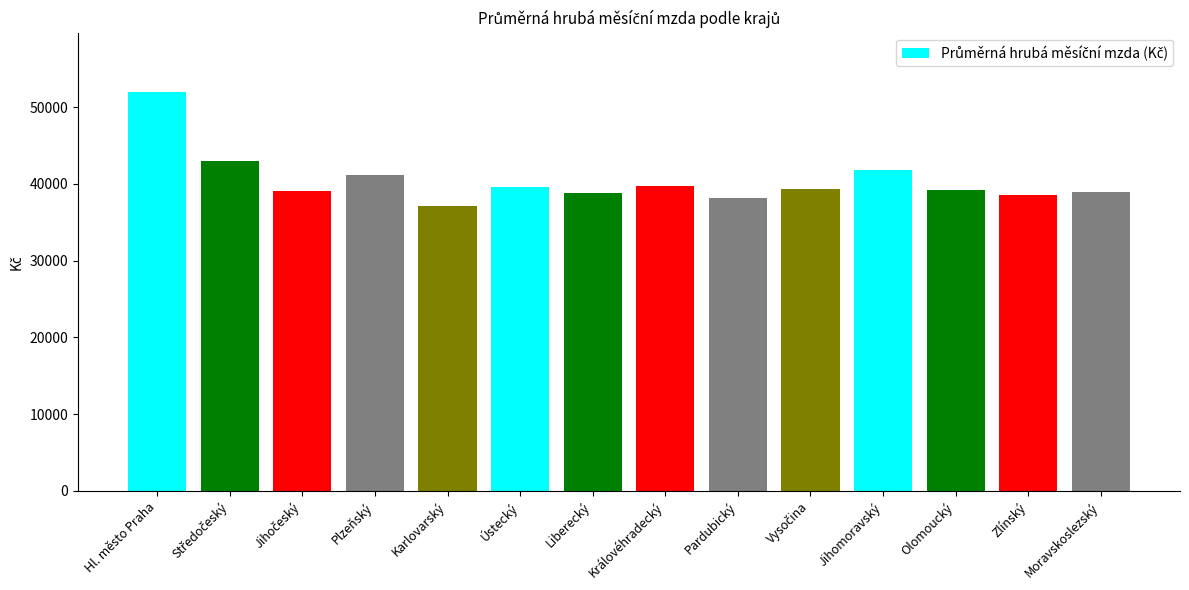

What is the sum of the values at Pardubický and Královéhradecký?

77898